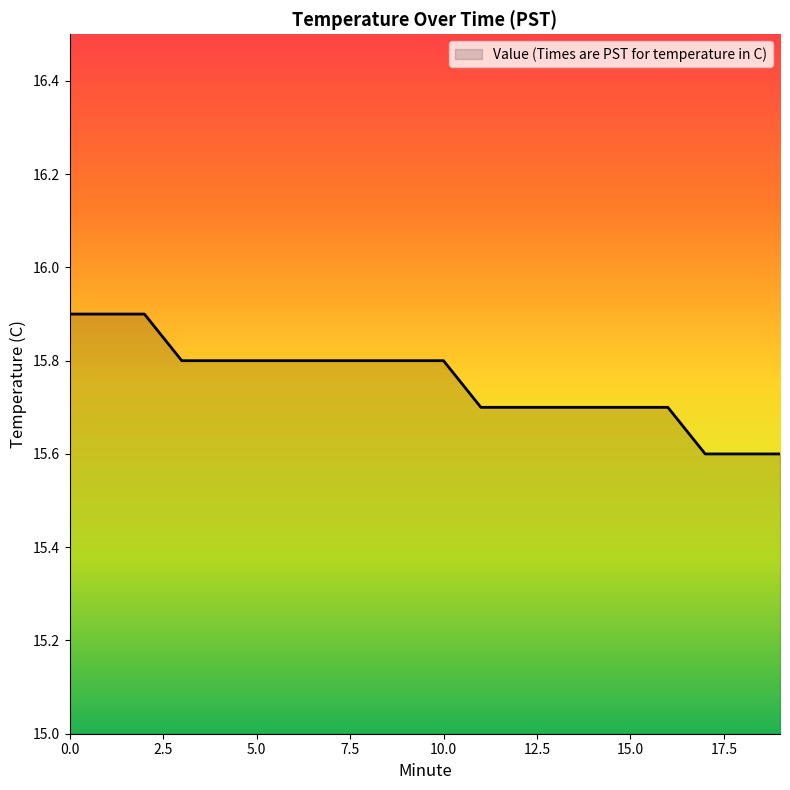

Reading left to right, transcribe all the data shown in this chart.

15.9	15.9	15.9	15.8	15.8	15.8	15.8	15.8	15.8	15.8	15.8	15.7	15.7	15.7	15.7	15.7	15.7	15.6	15.6	15.6